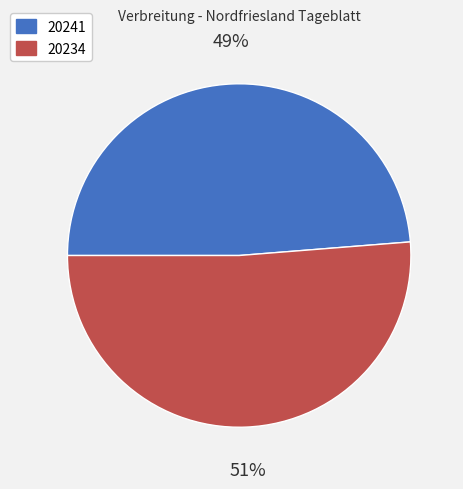

Count the number of slices in the pie.

2